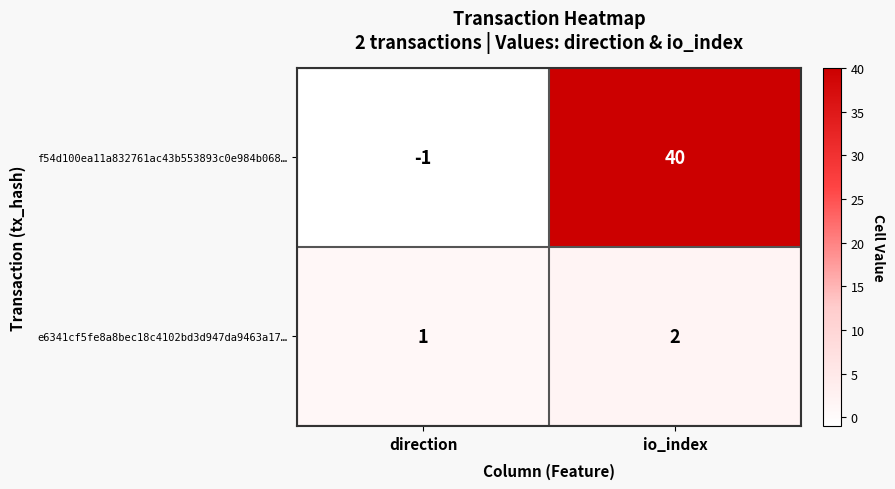

True or false: e6341cf5fe8a8bec18c4102bd3d947da9463a17… has a value of 1 at io_index.

False